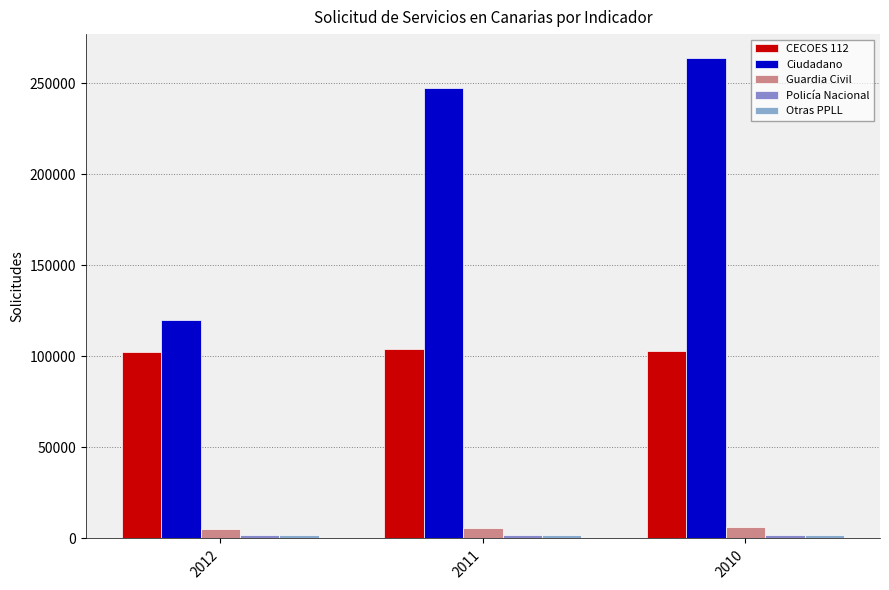

How many bars are there in each group?

5